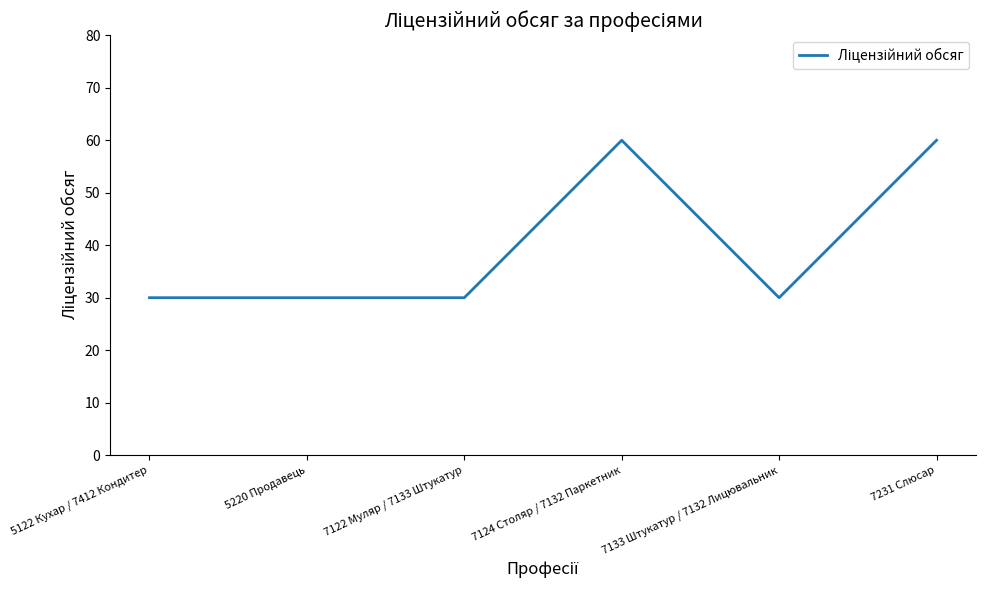

Does the chart display data point markers on the line(s)?

No